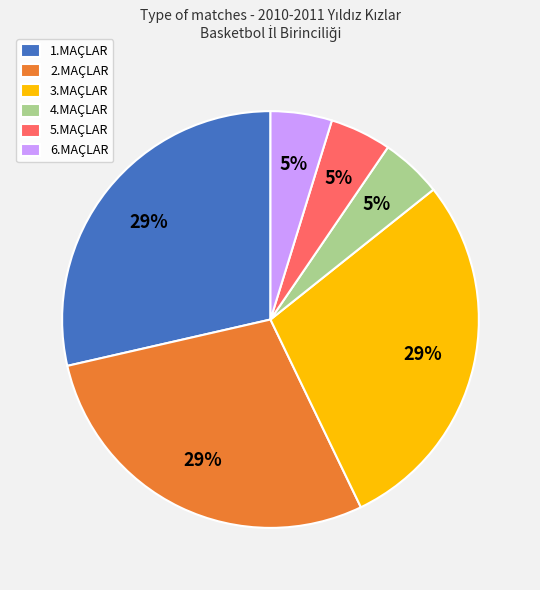

To the nearest percent, what percentage of the pie is 5.MAÇLAR?

5%